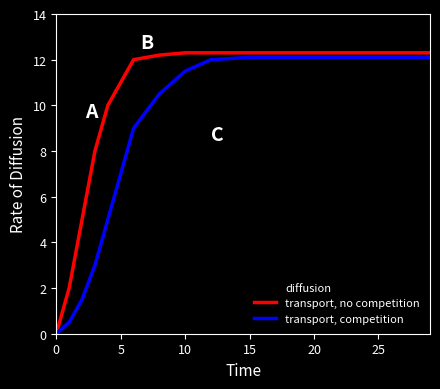

List the series in order of their overall mean, highest first.

transport, no competition, diffusion, transport, competition